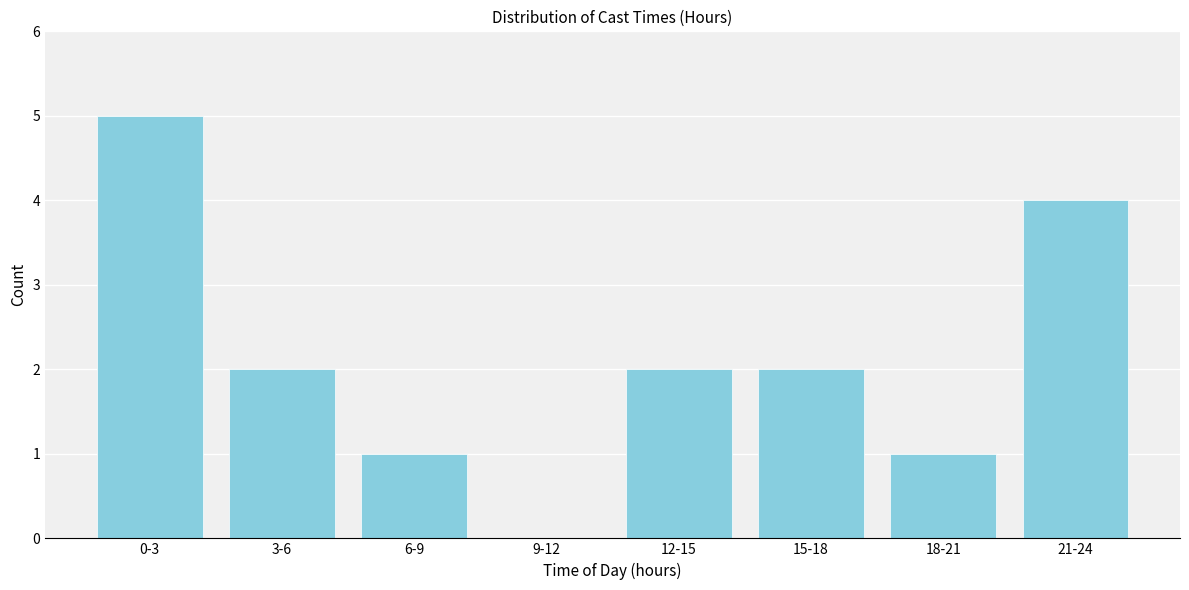

Reading left to right, extract all data points from this chart.

0-3=5	3-6=2	6-9=1	9-12=0	12-15=2	15-18=2	18-21=1	21-24=4